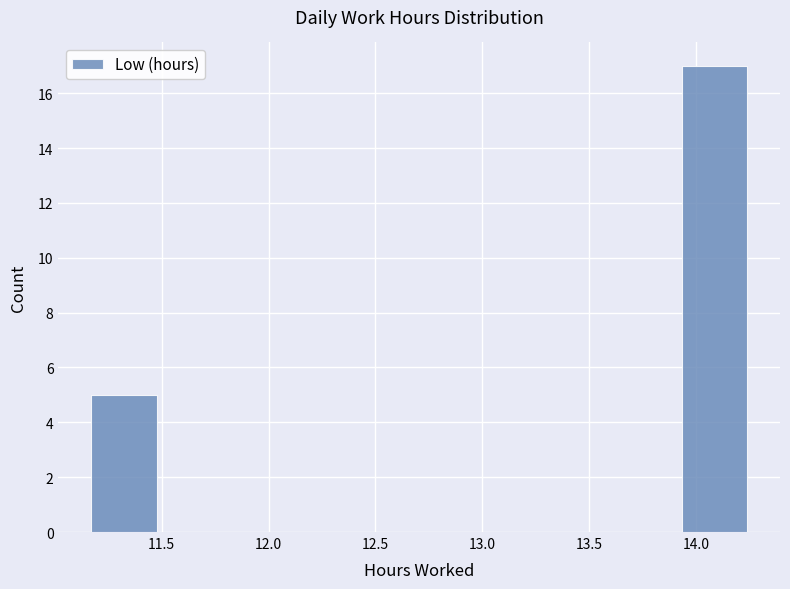

How tall is the bar that spans 13.95 to 14.25 on the x-axis? Neither the bar edges nor the heights are printed on the chart, so give them approximately, as read against the axes.

17